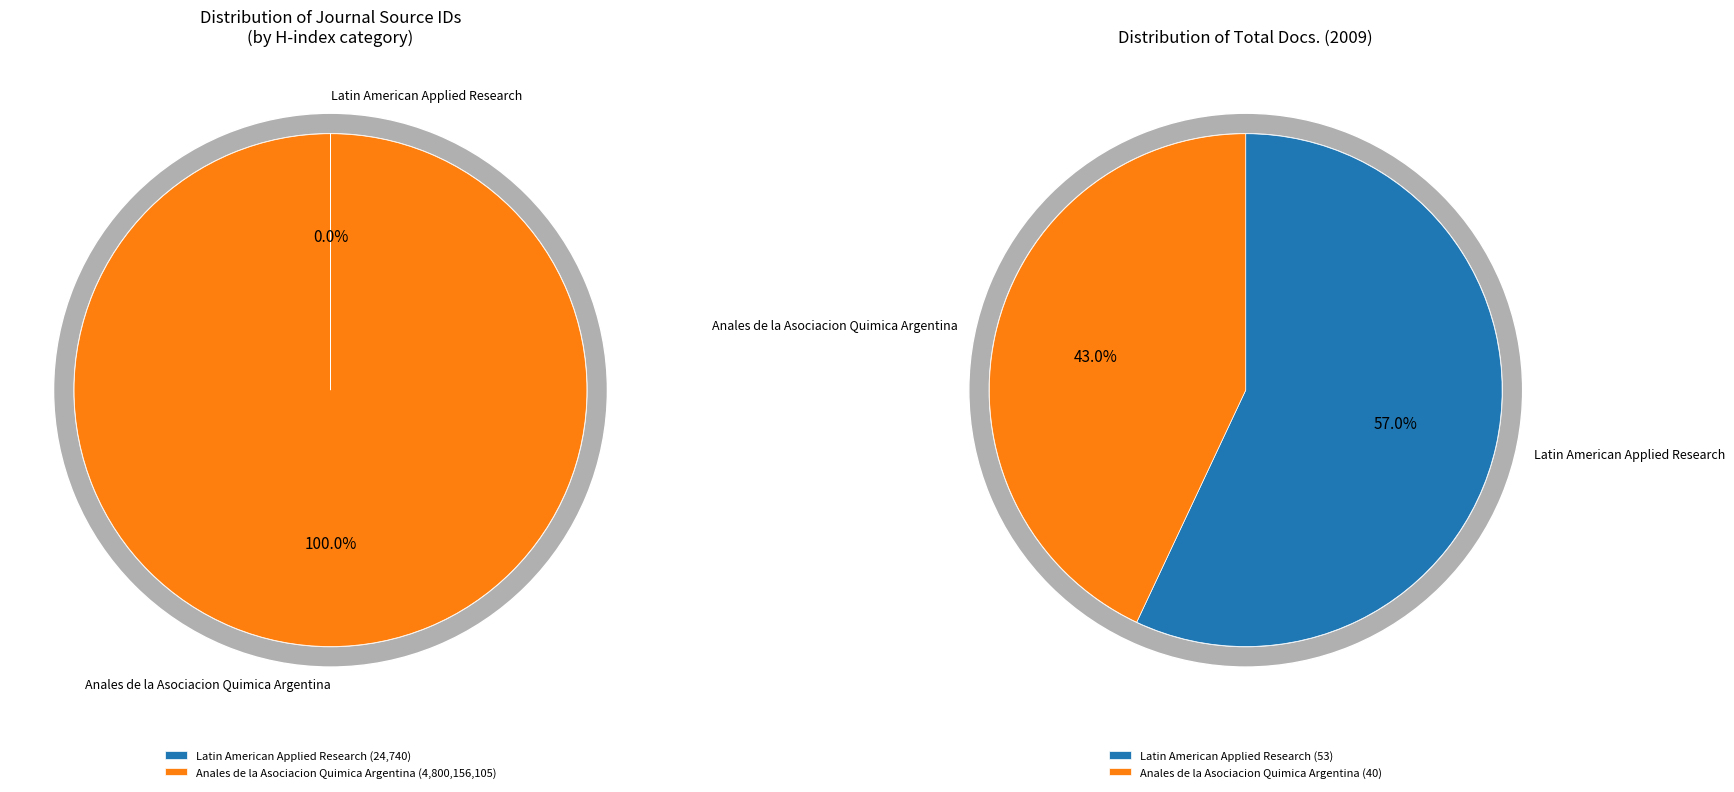

What is the largest slice in the pie chart?

Anales de la Asociacion Quimica Argentina